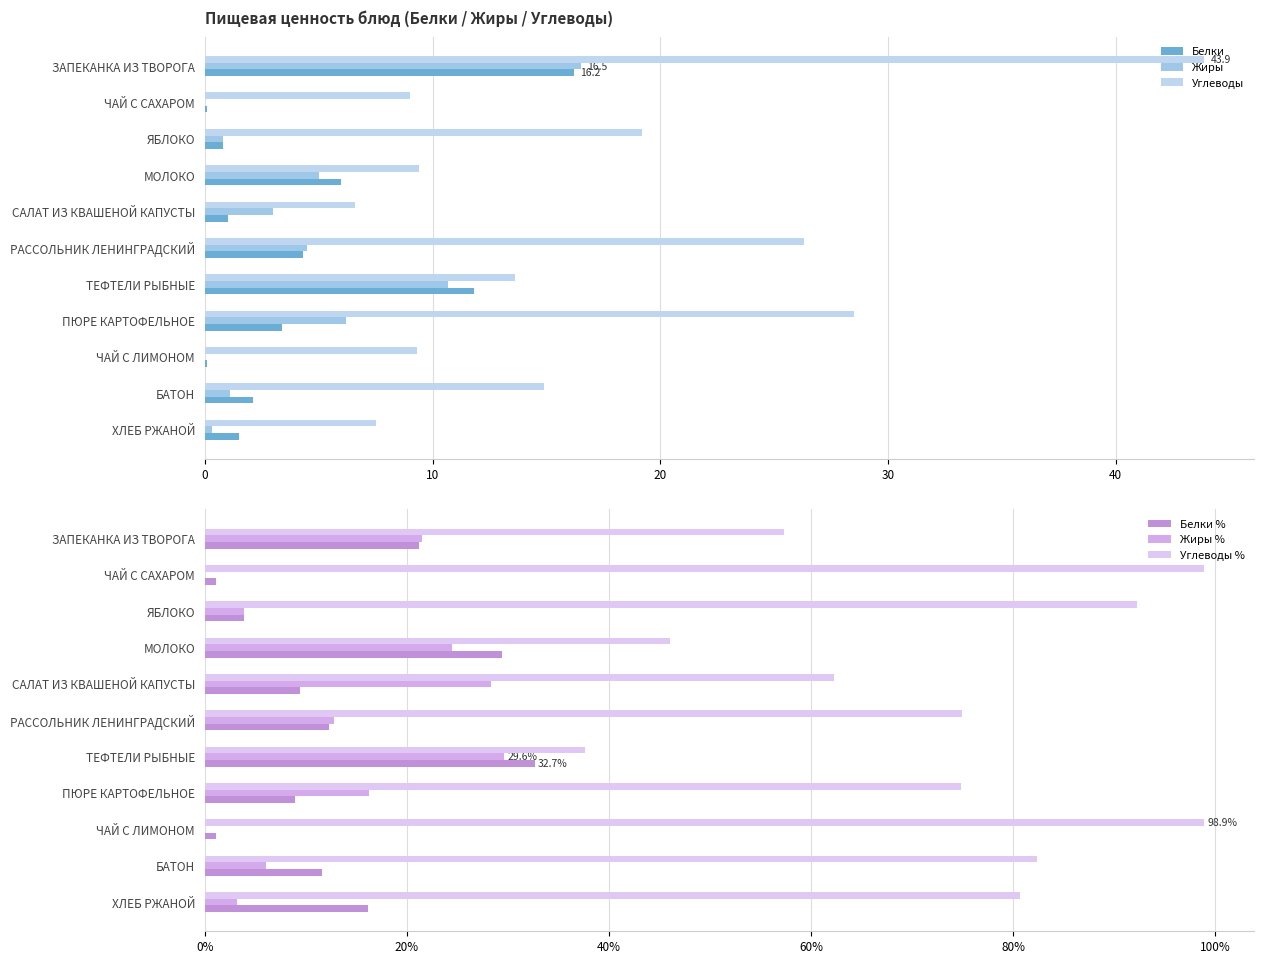

What is the value of the Углеводы % bar at the 6th from the left?

74.9